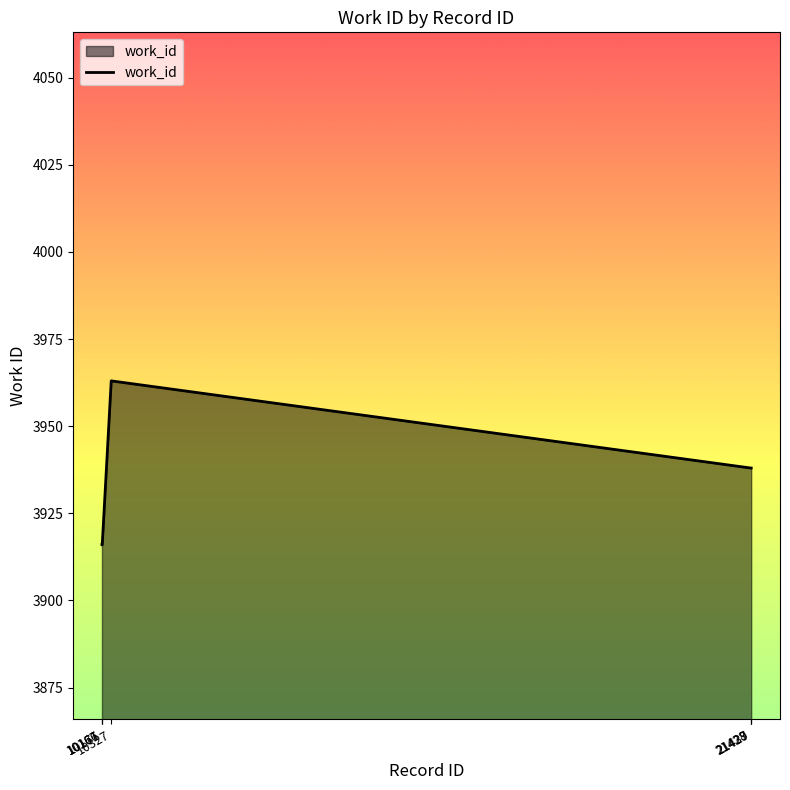

Is it true that the value at 21429 is 3938?

True